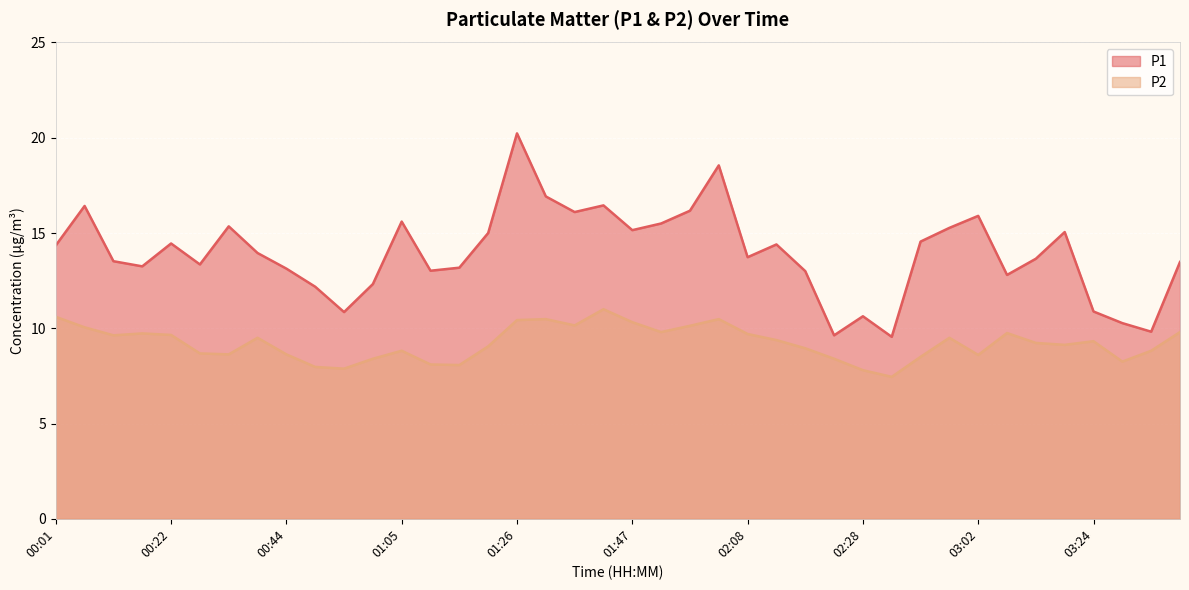

What is the total value across all series at 02:18?

21.9